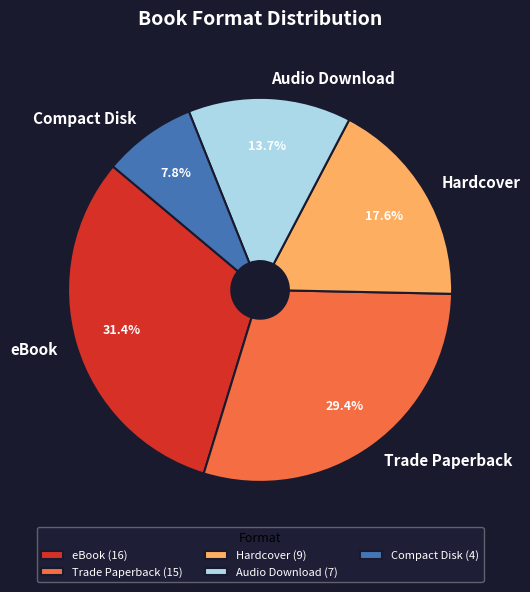

Count the number of slices in the pie.

5